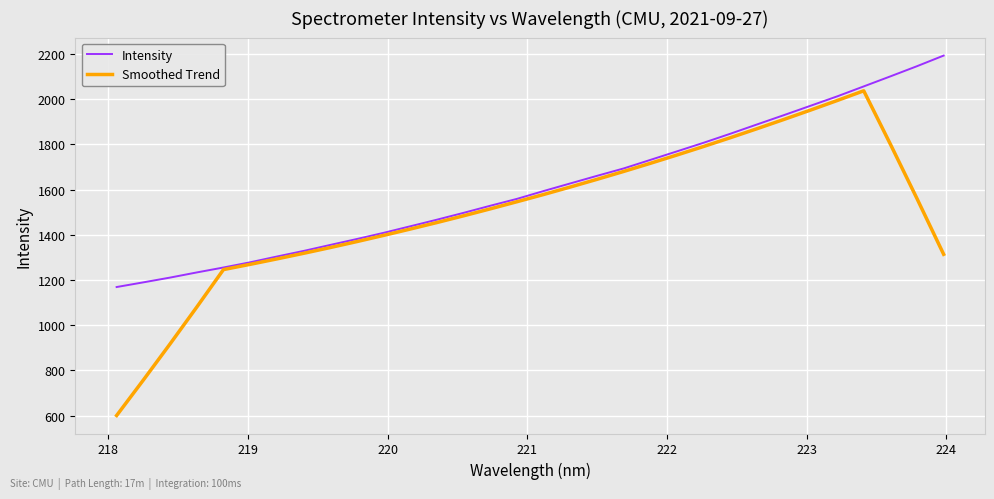

Which series has the largest total across all categories?

Intensity